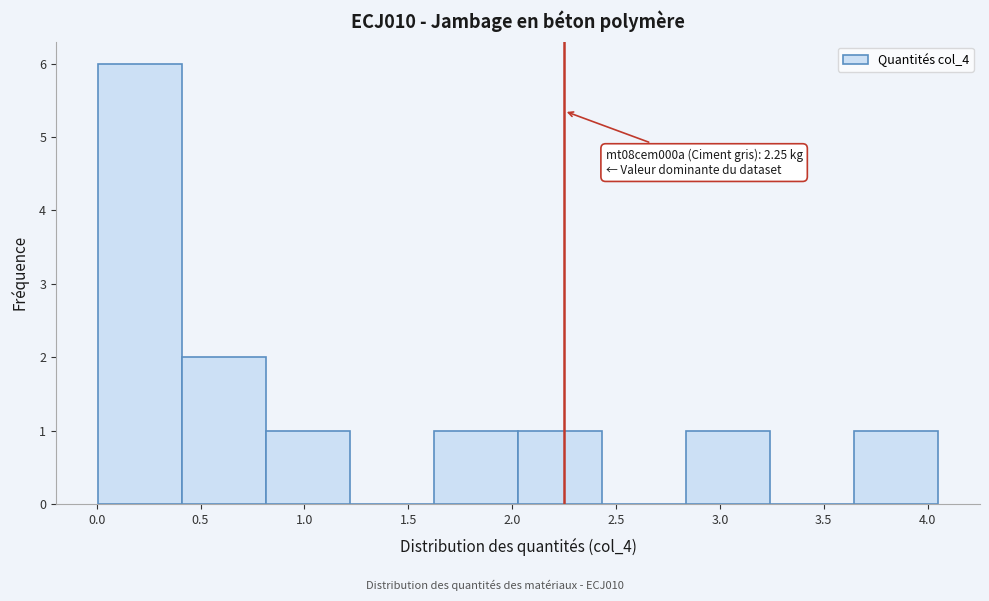

Over which range of the x-axis is the bar tallest?

0.00 to 0.40